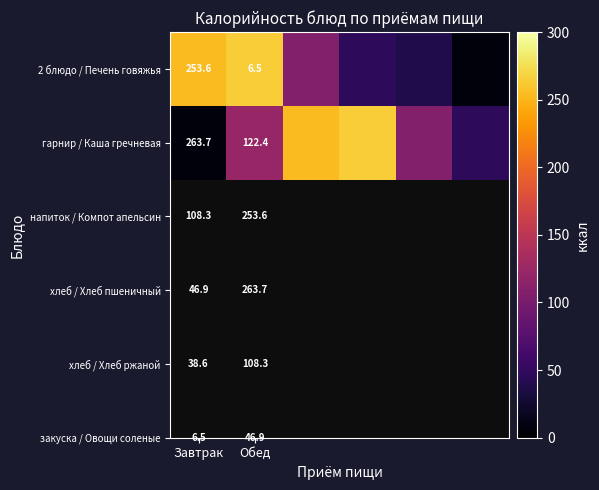

At which label does гарнир / Каша гречневая reach its minimum?

Завтрак